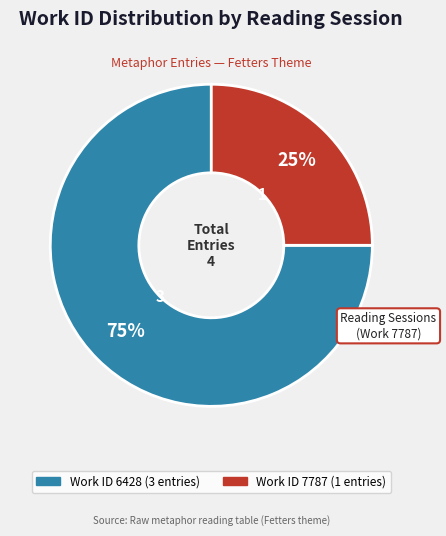

How many slices are in this pie chart?

2